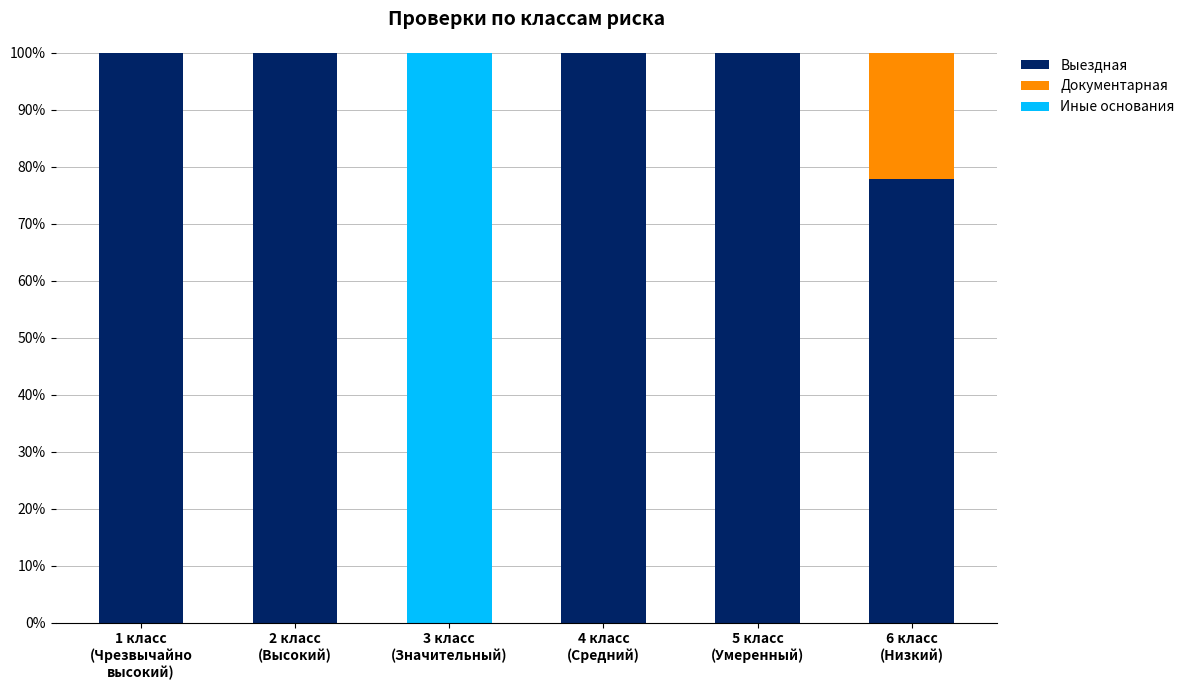

What is the highest value of the Выездная series?

100.0